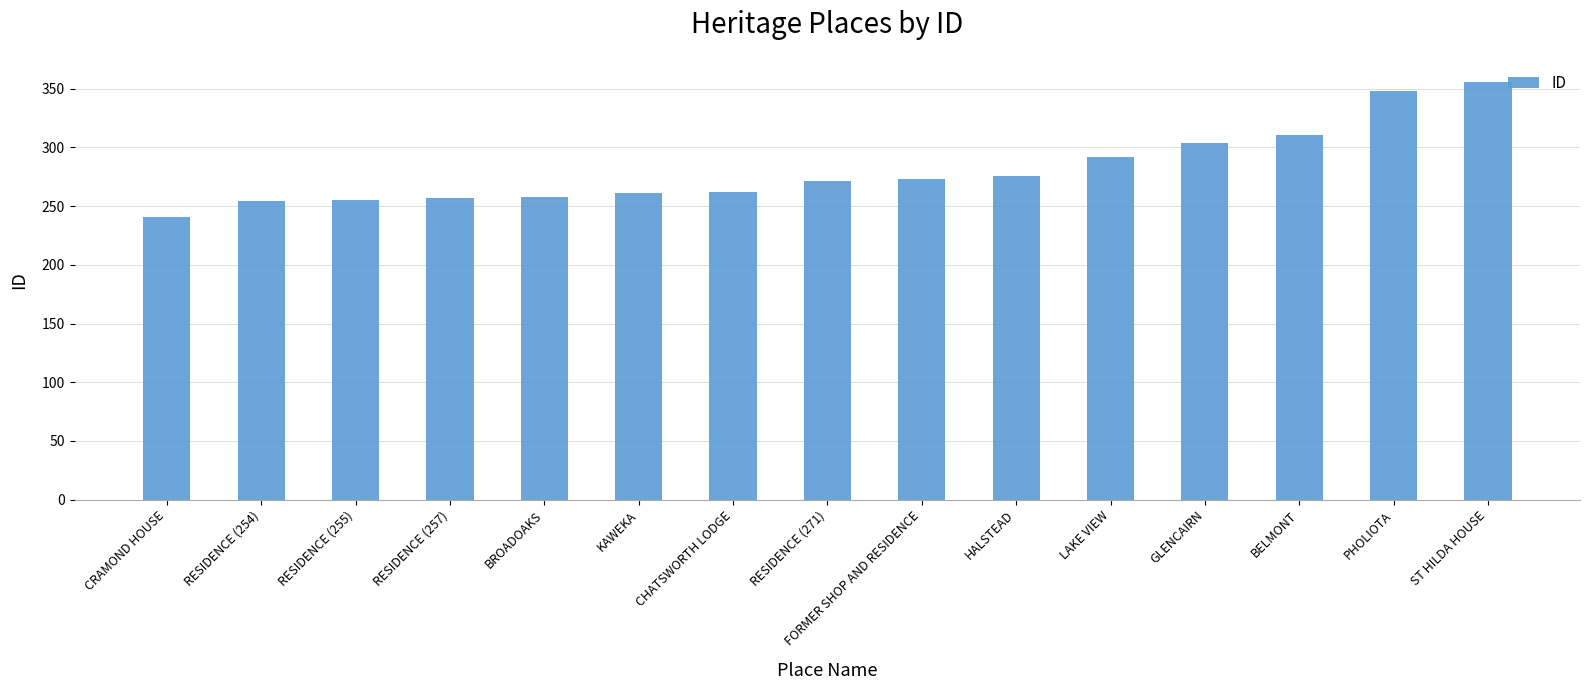

Approximately how many times larger is the value at RESIDENCE (271) compared to GLENCAIRN?

0.9